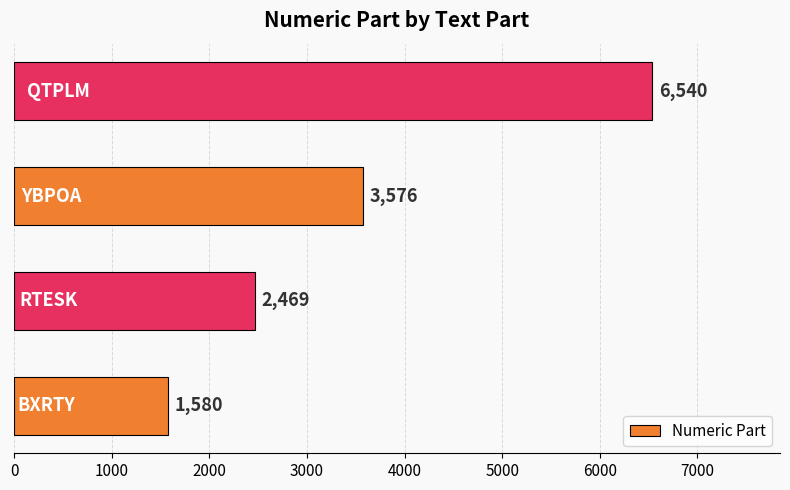

How many values are between 2469 and 6540?

3